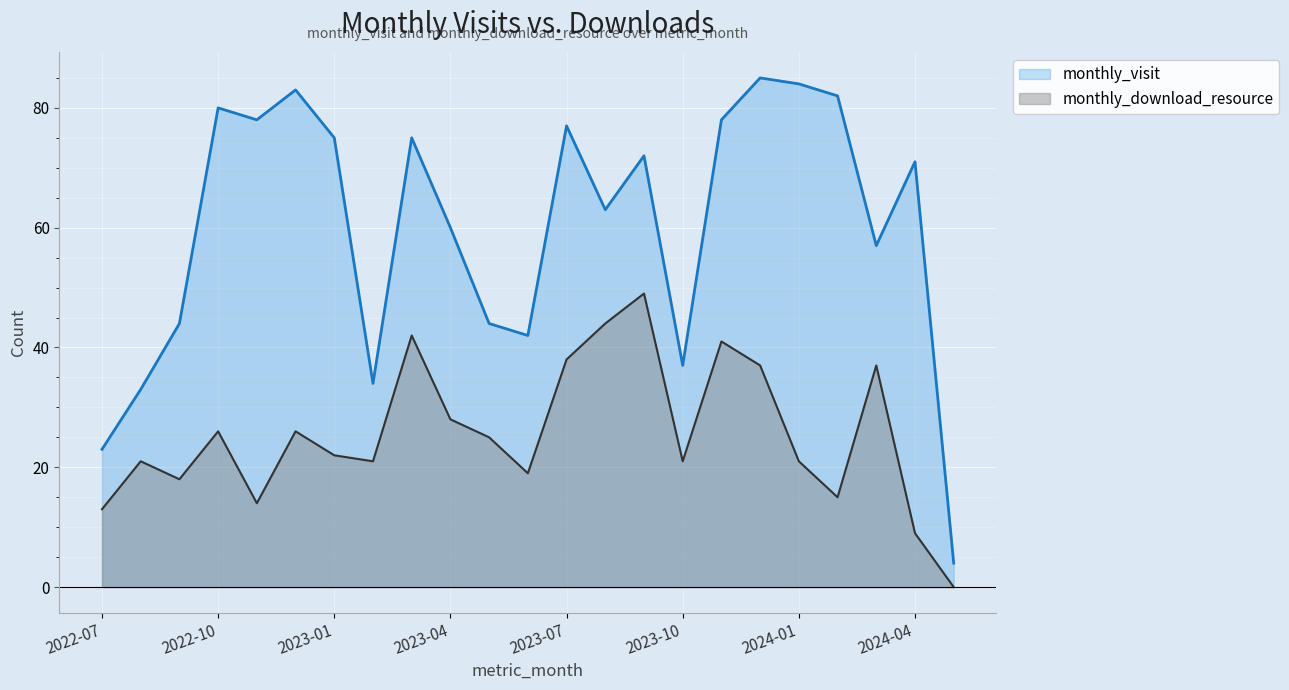

Is it true that monthly_visit equals 77 at 2023-07?

True